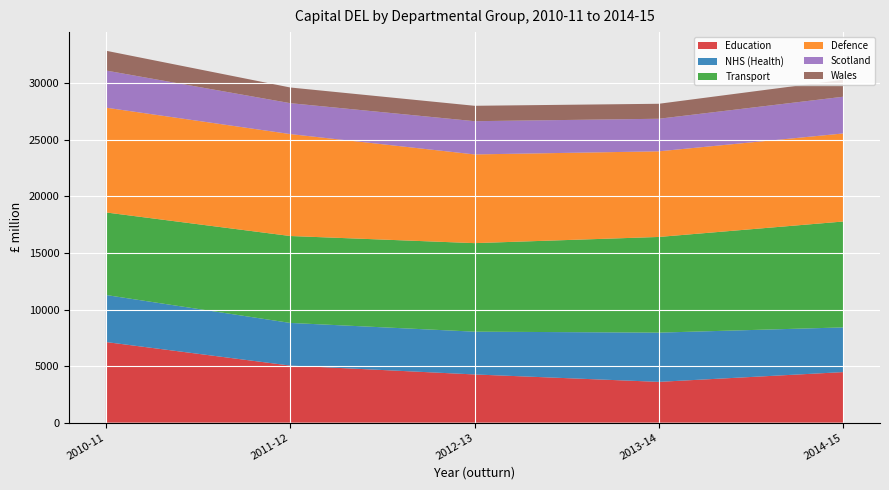

At which category does NHS (Health) reach its first local valley?

2011-12